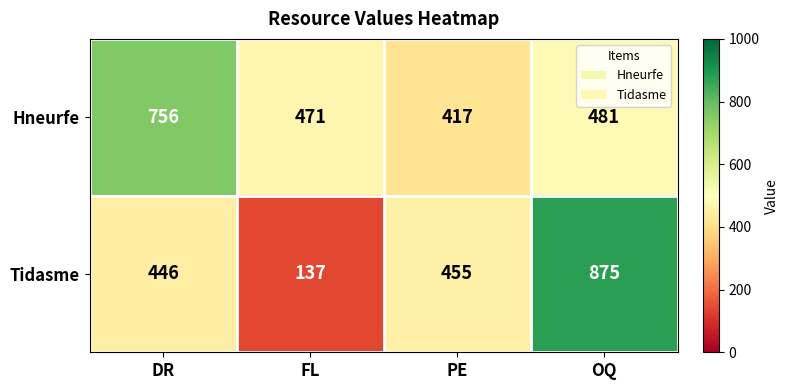

What is the difference between the second highest and second lowest values in the Tidasme series?

9